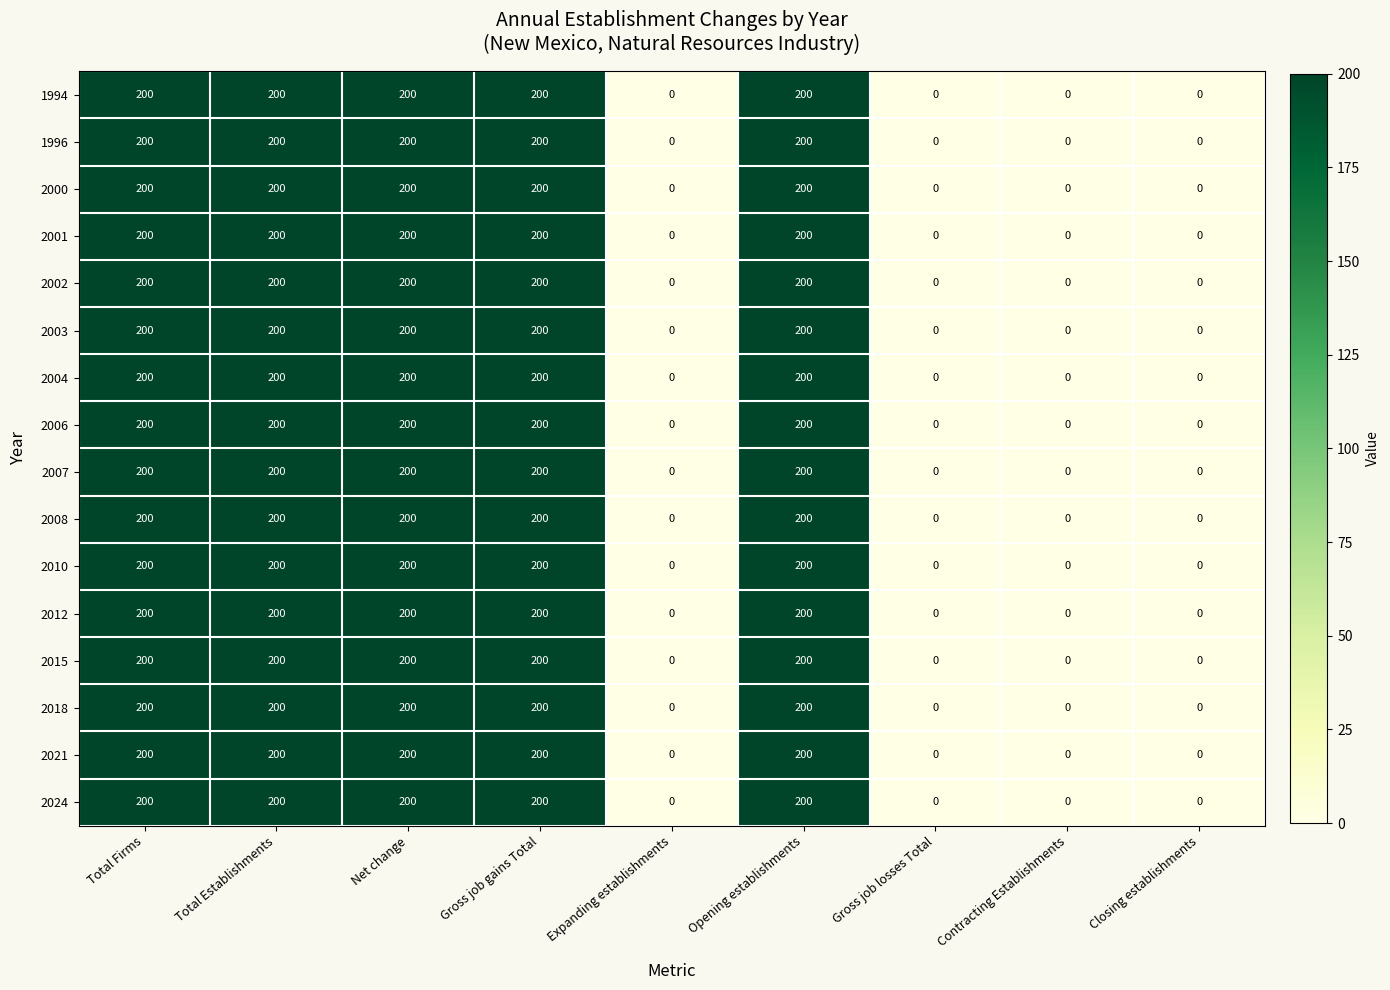

What is the maximum value shown in the chart?

200